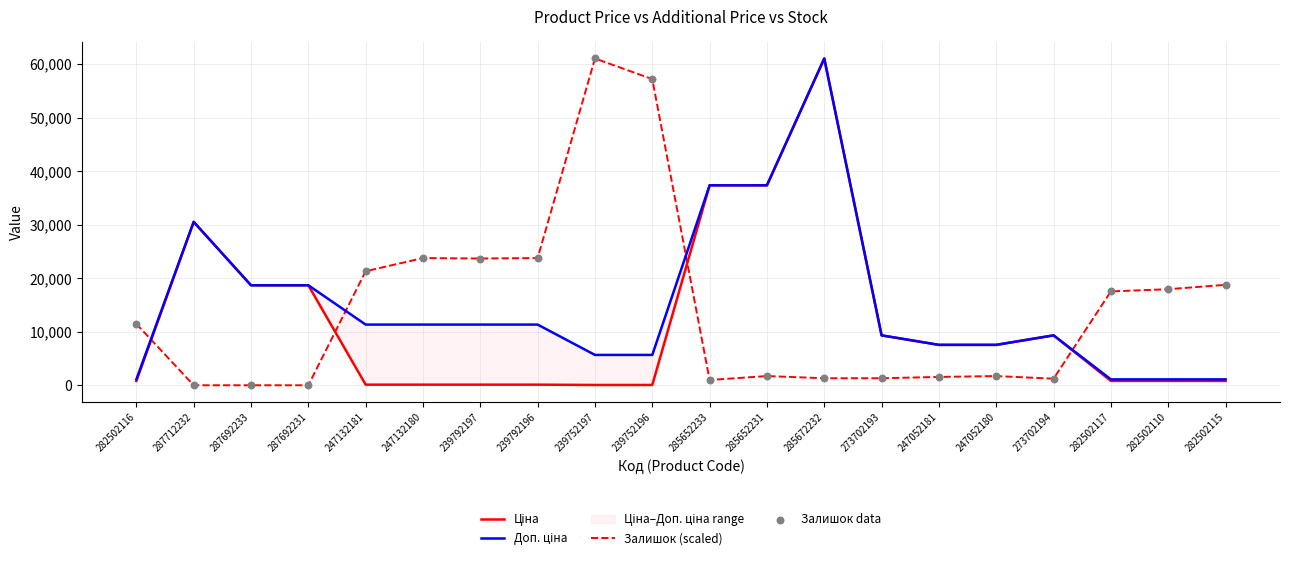

What is the highest value of the Залишок (scaled) series?

61024.7